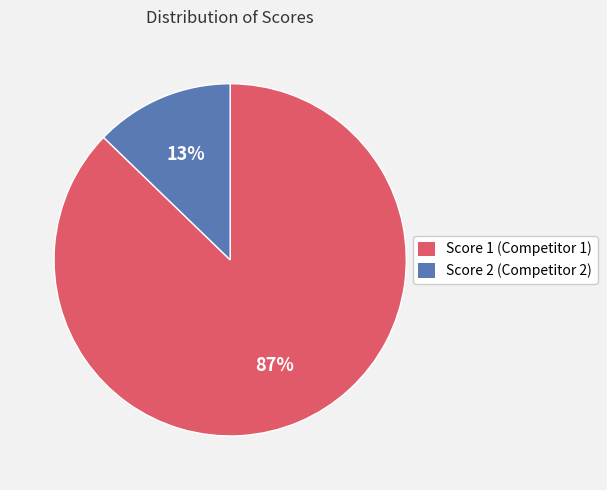

To the nearest percent, what is the difference between the largest and smallest slice percentages?

74%